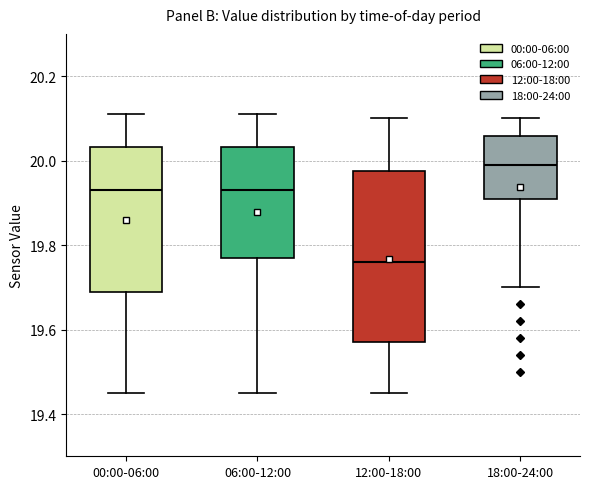

Reading left to right, read every box against the y-axis: the position of its median line, the range the box covers, and the ends of its whiskers. The values are not printed on the chart, so give them approximately, as read against the axis.

00:00-06:00: median 19.94, box 19.70 to 20.04, whiskers 19.46 to 20.12
06:00-12:00: median 19.94, box 19.78 to 20.04, whiskers 19.46 to 20.12
12:00-18:00: median 19.76, box 19.58 to 19.98, whiskers 19.46 to 20.10
18:00-24:00: median 20.00, box 19.92 to 20.06, whiskers 19.70 to 20.10